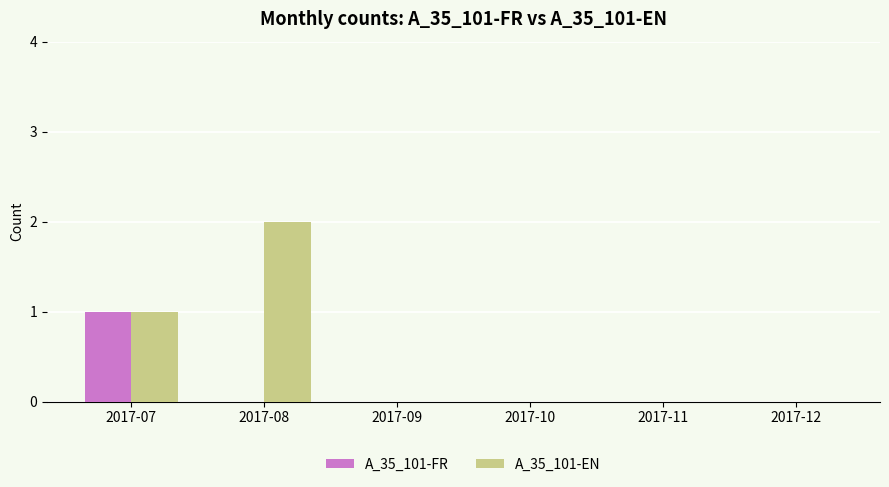

Where is A_35_101-EN nearest to the value 1?

2017-07